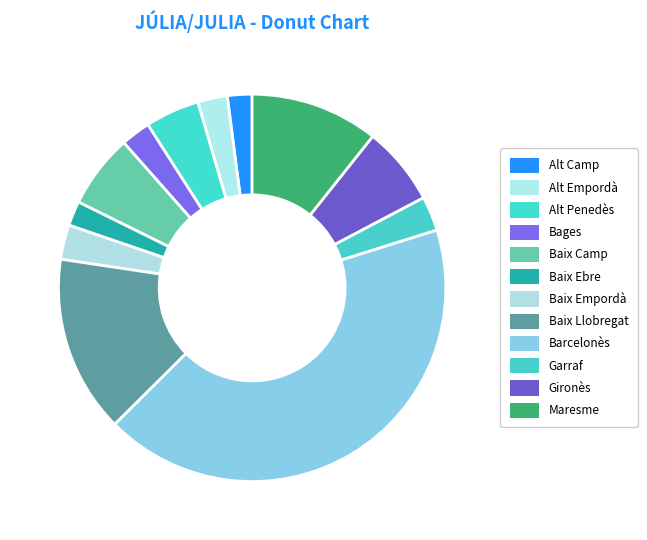

True or false: Baix Empordà accounts for 3% of the total.

True